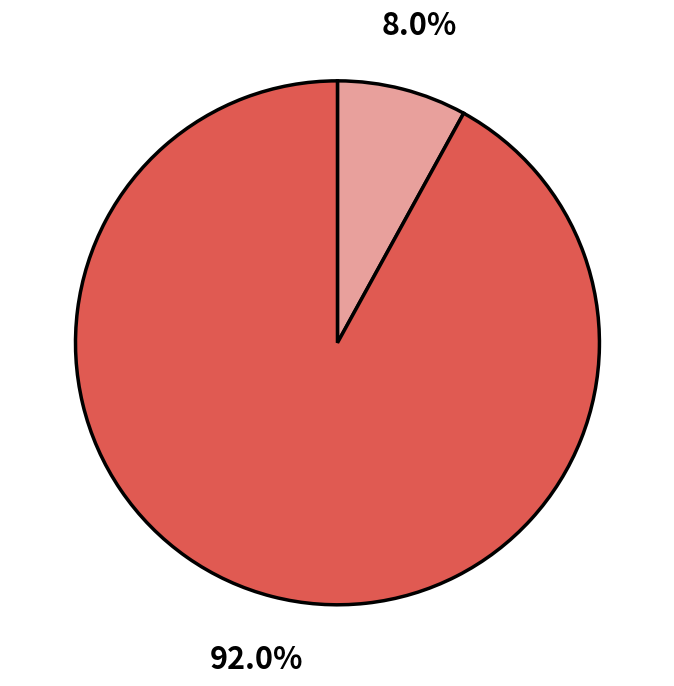

Does any single category account for the majority?

Yes